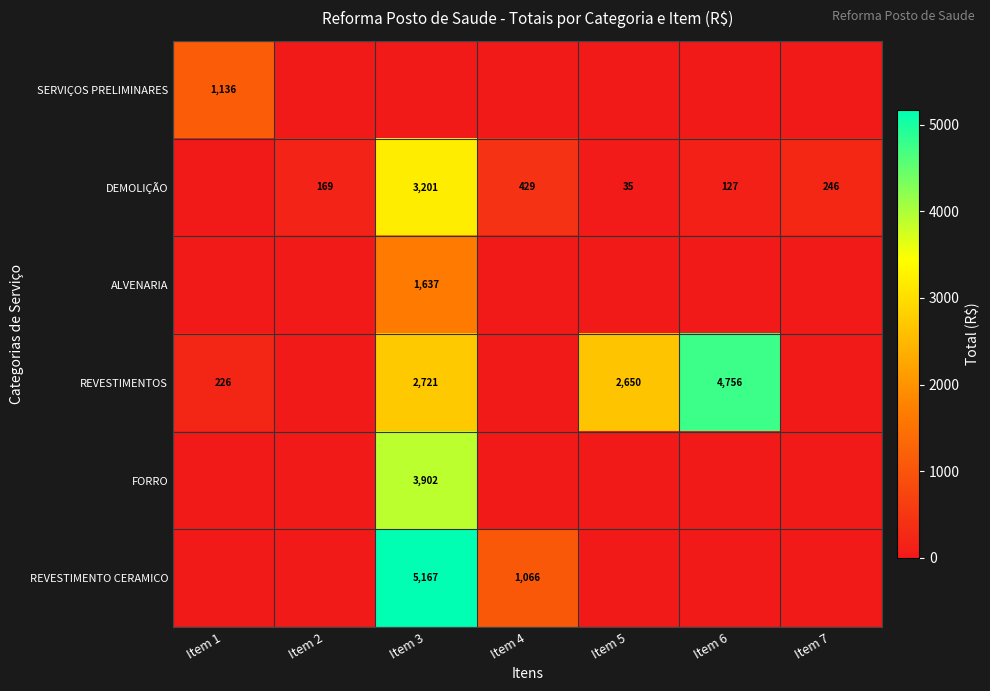

The value of DEMOLIÇÃO at Item 5 is 35. True or false?

True